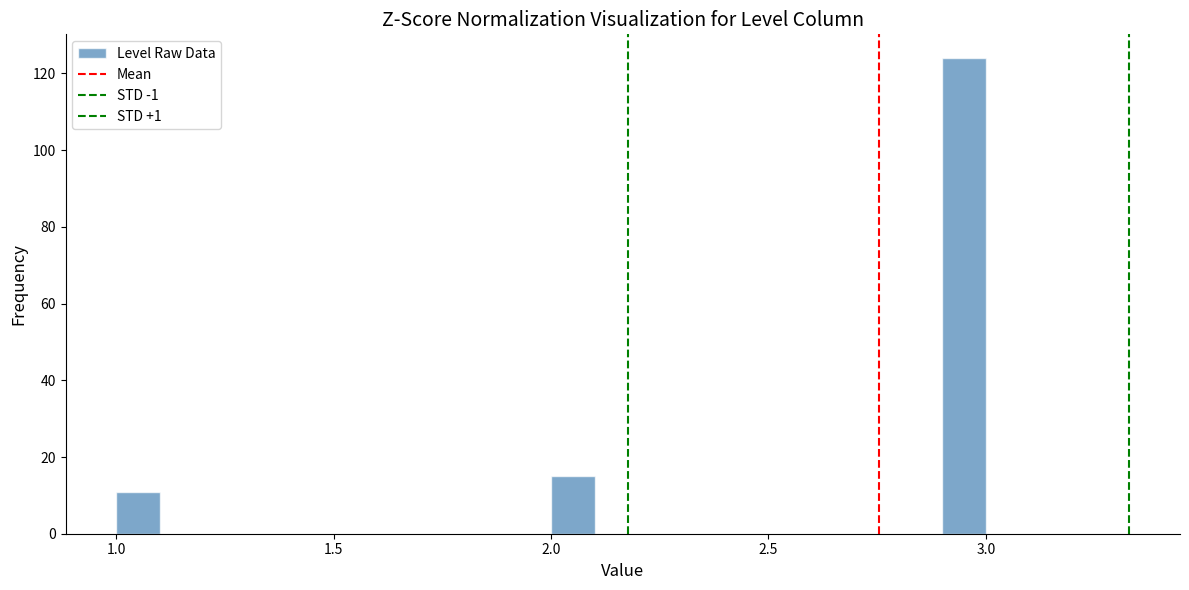

Around what value on the x-axis is the tallest bar? Give the approximate position of its centre, as read against the axis.

2.95